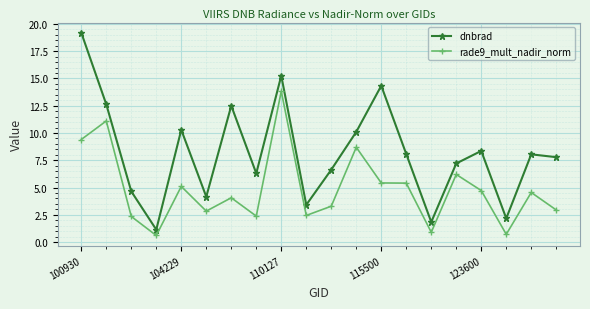

Is this an area chart (filled region under the line)?

No